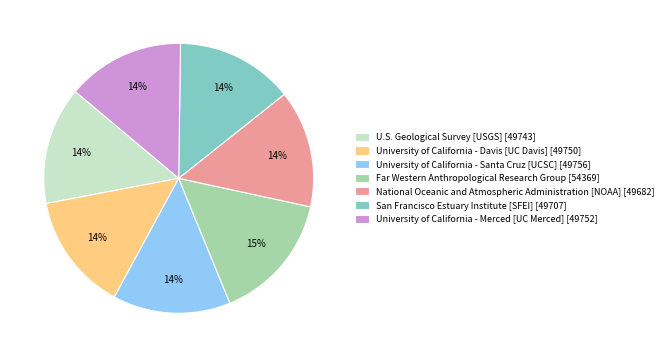

True or false: National Oceanic and Atmospheric Administration [NOAA] accounts for 1% of the total.

False